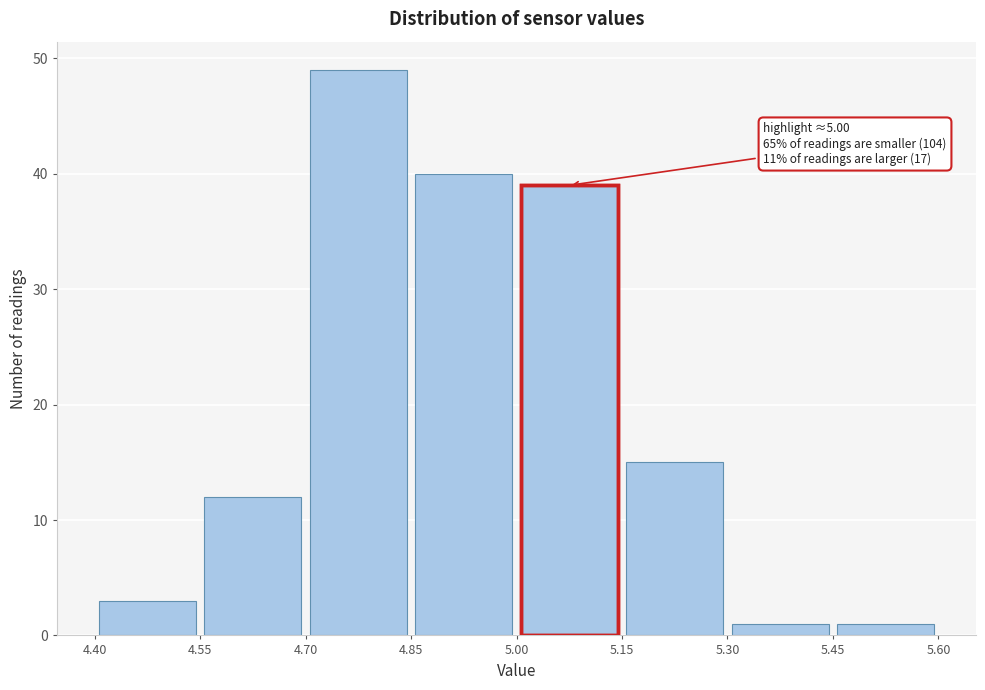

Over which range of the x-axis is the bar tallest?

4.70 to 4.85